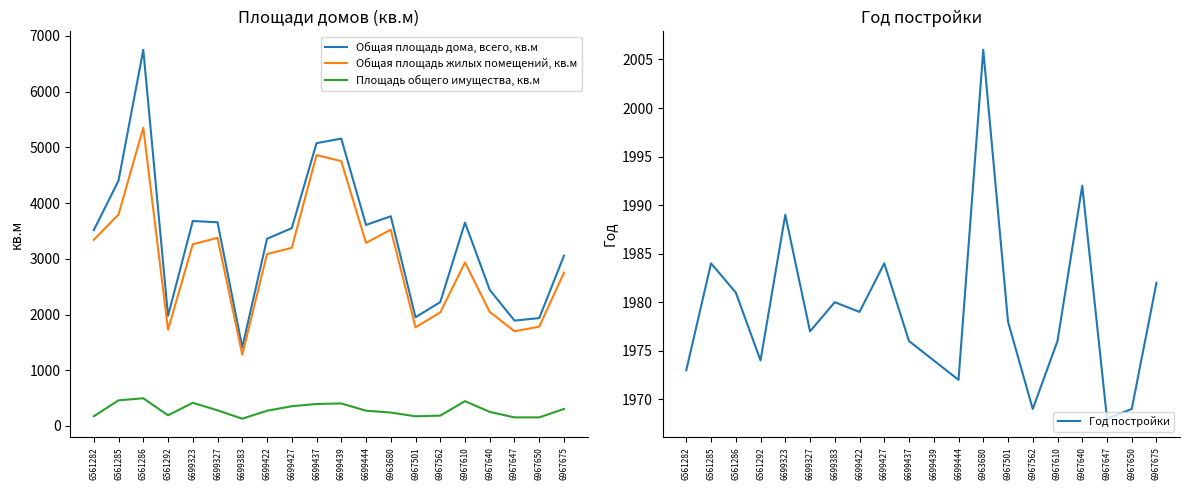

Rank the series by their maximum value, from lowest to highest.

Площадь общего имущества, кв.м, Год постройки, Общая площадь жилых помещений, кв.м, Общая площадь дома, всего, кв.м